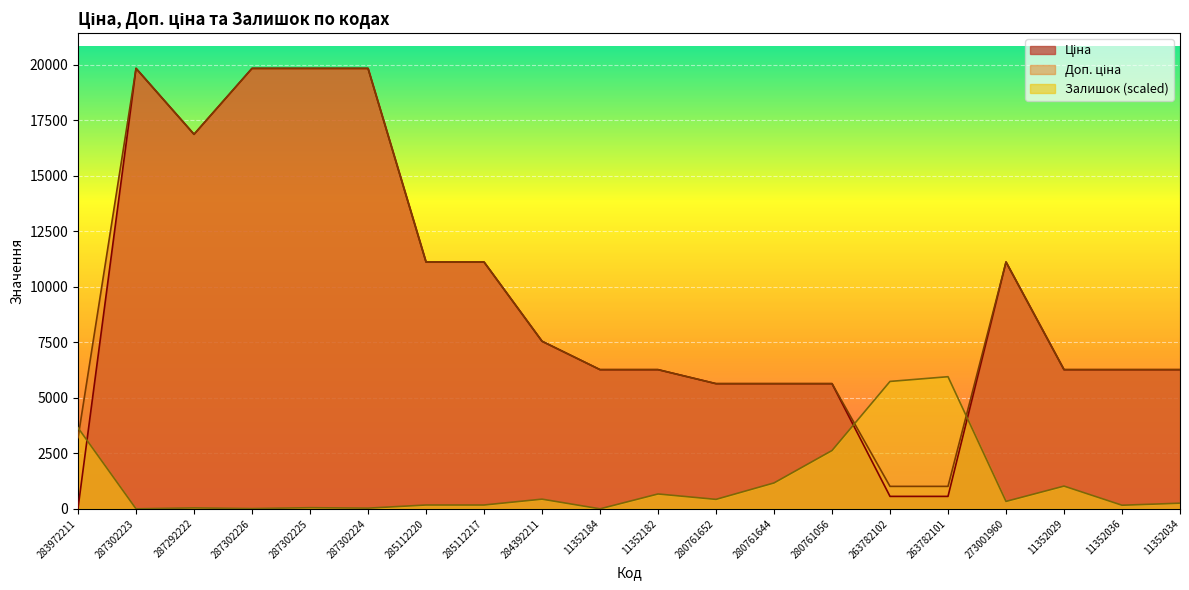

What is the maximum value for Залишок?

5949.3